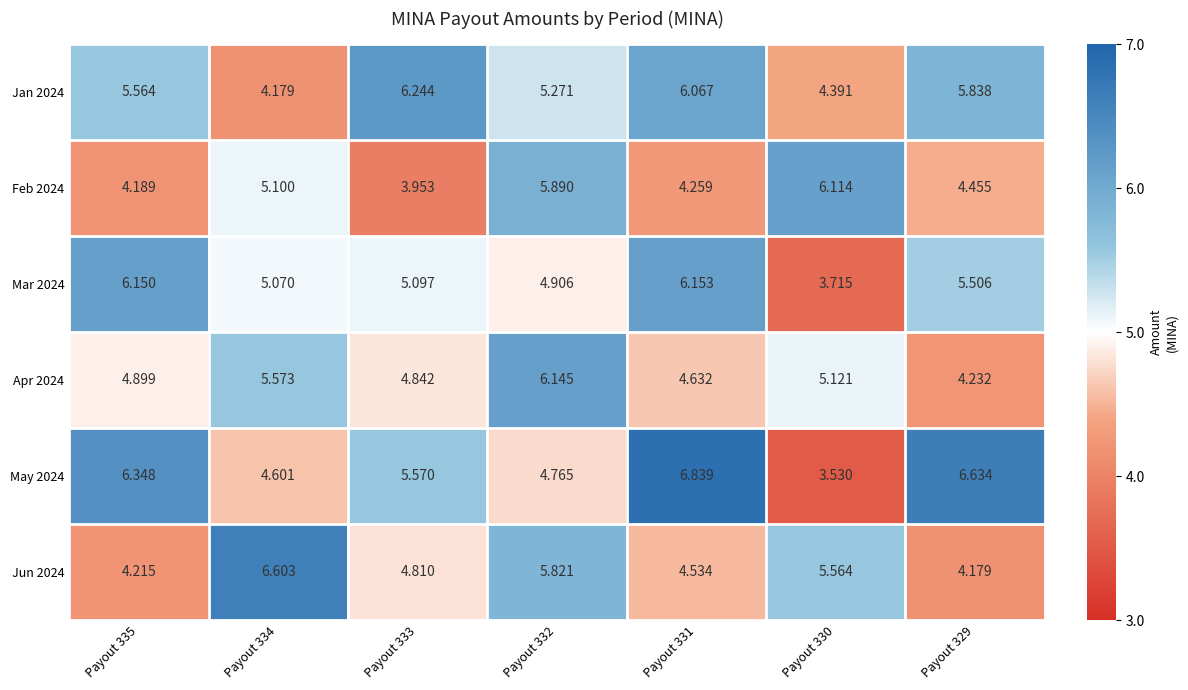

How many categories are shown in the chart?

7